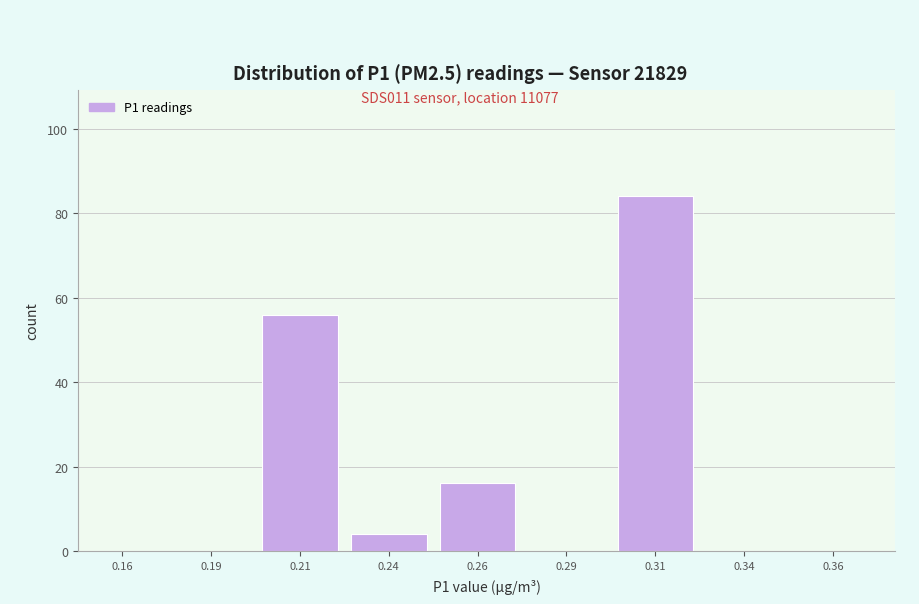

Reading left to right, transcribe all the data shown in this chart.

0.16=0	0.19=0	0.21=56	0.24=4	0.26=16	0.29=0	0.31=84	0.34=0	0.36=0